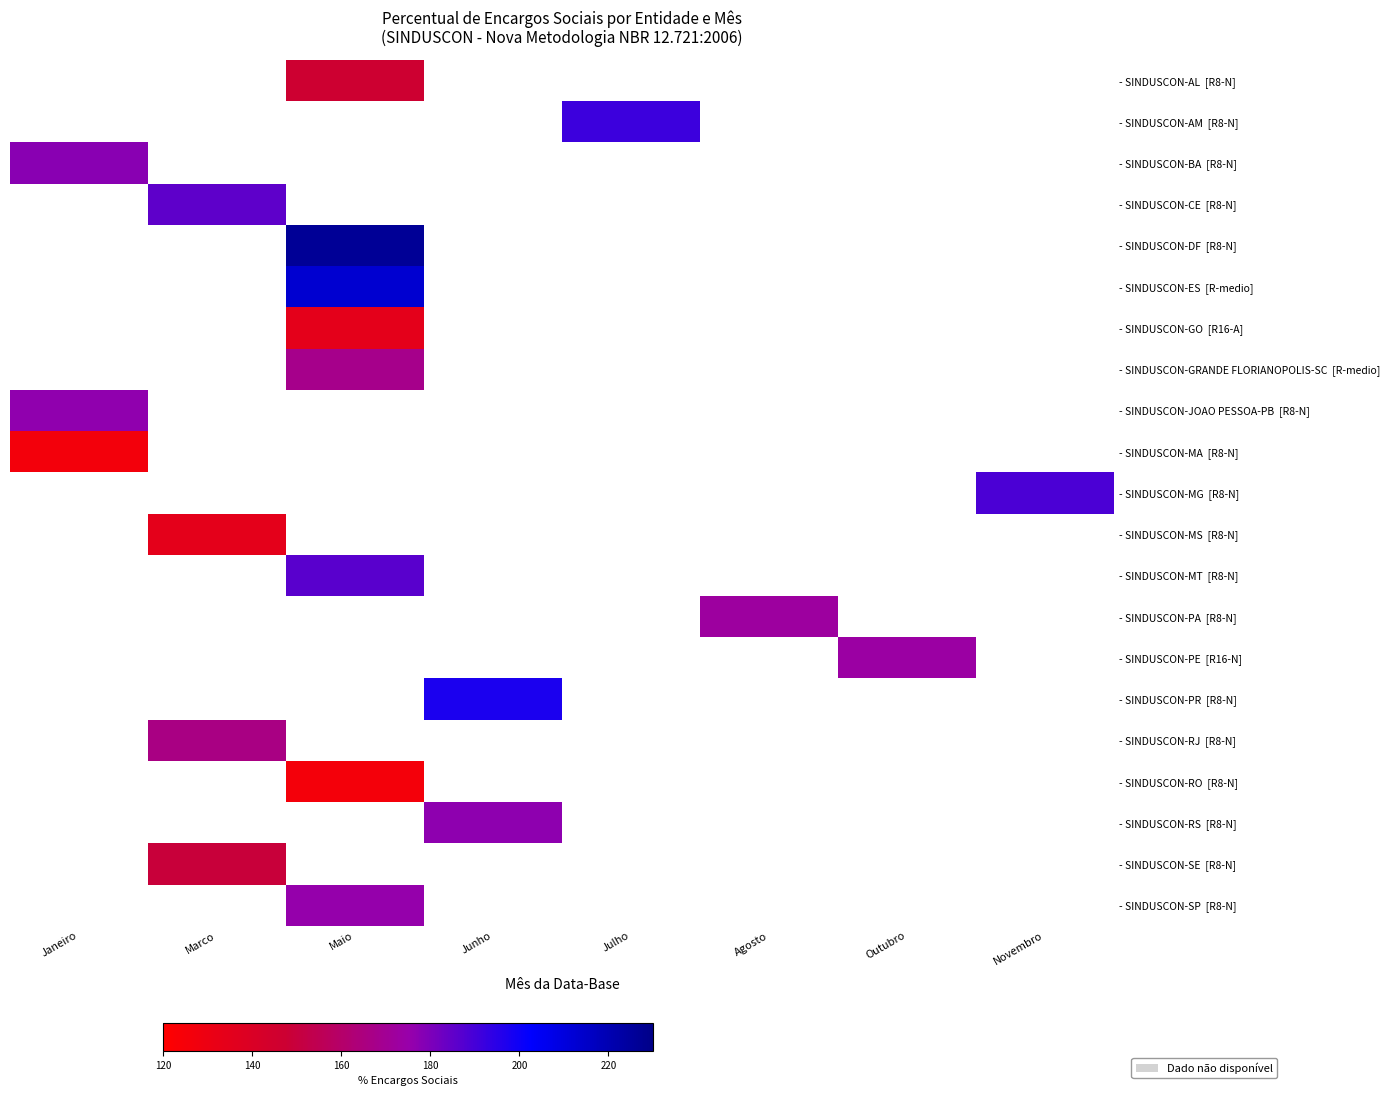

Where does the - SINDUSCON-AM [R8-N] series first go above 191?

Julho